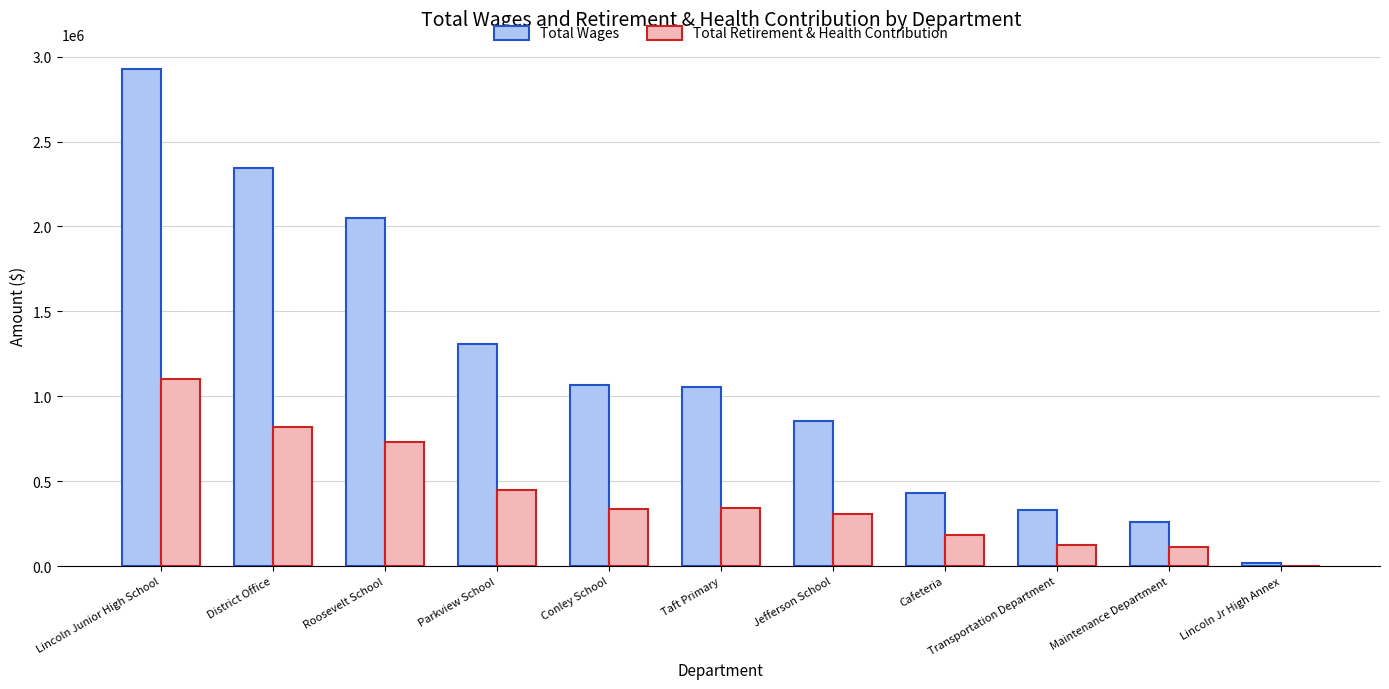

Which series has the largest total across all categories?

Total Wages